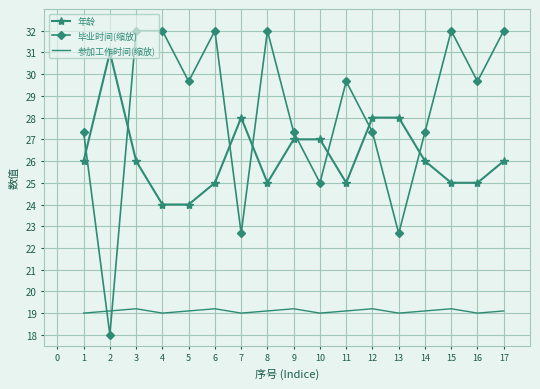

What is the difference between the highest and lowest values at 15?

12.8